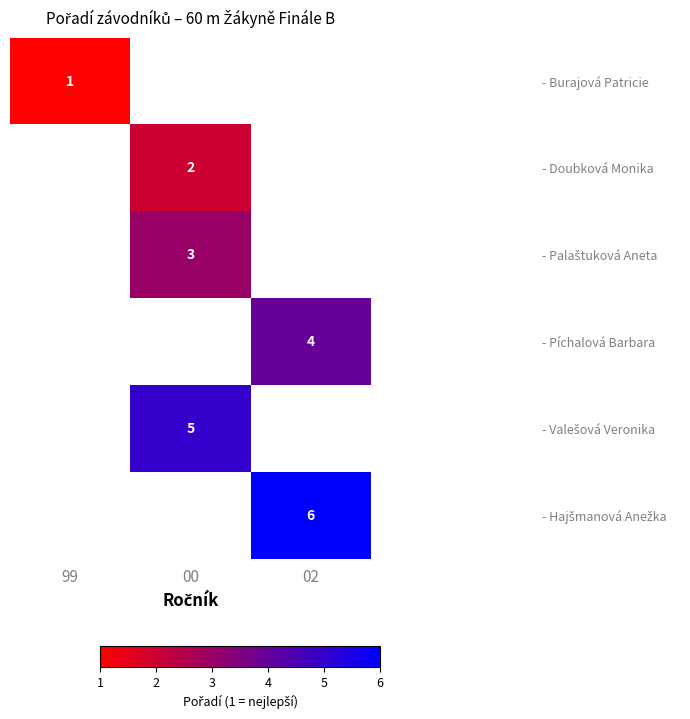

What is the maximum value shown in the chart?

6.0